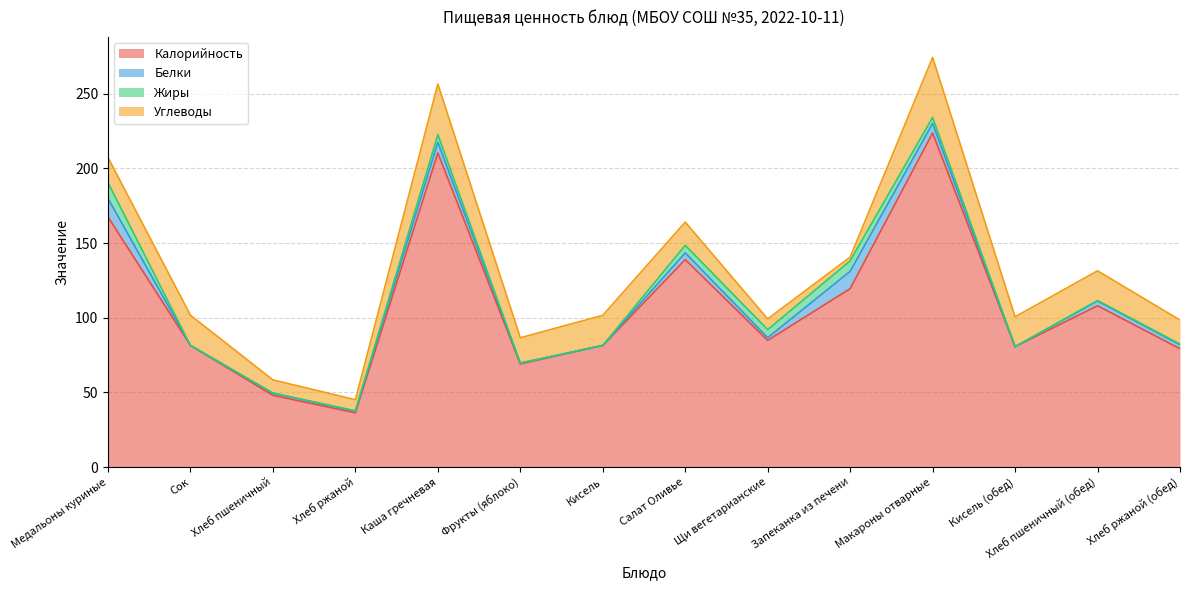

Rank the series by their maximum value, from highest to lowest.

Калорийность, Углеводы, Белки, Жиры